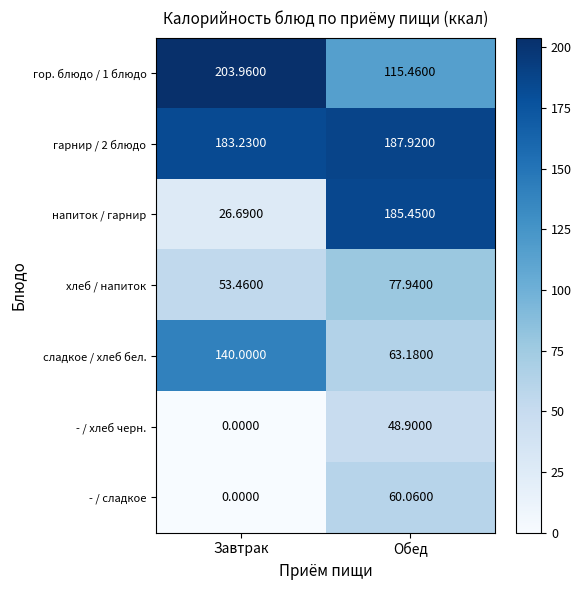

Is the value of напиток / гарнир at Обед greater than the value of гор. блюдо / 1 блюдо at Обед?

Yes